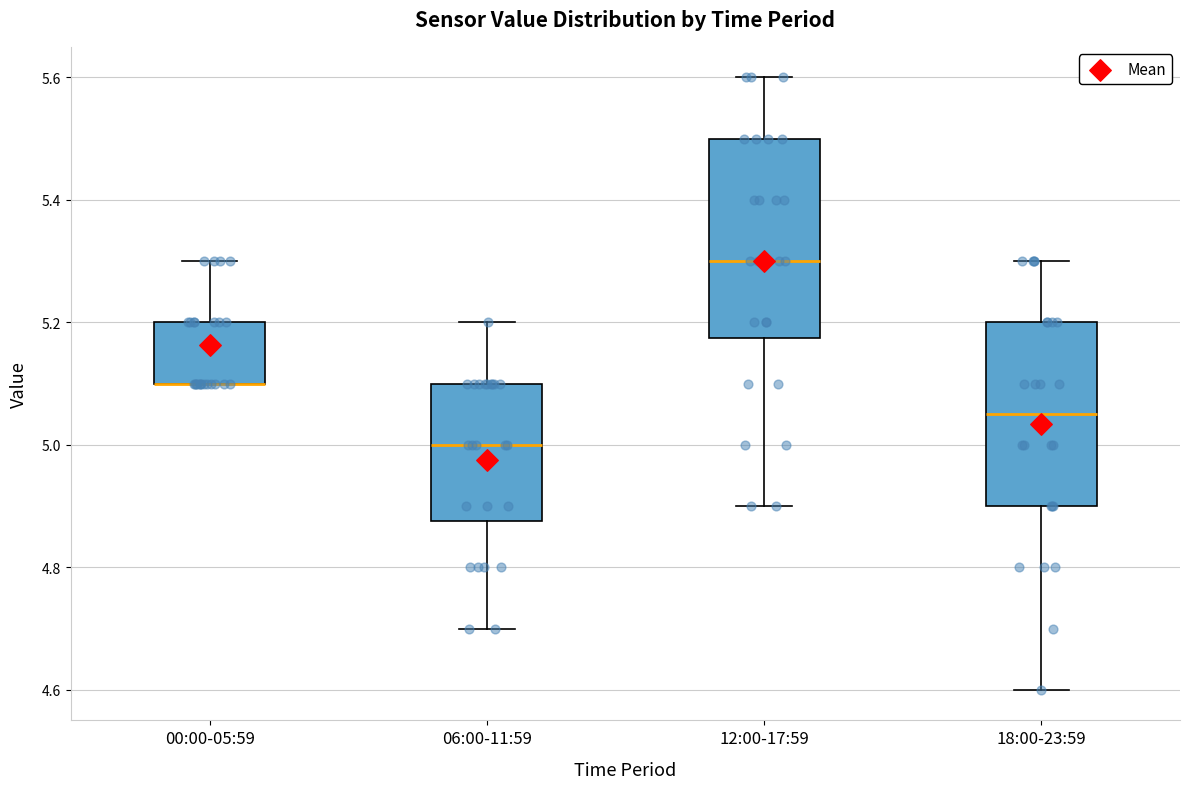

Comparing the boxes themselves (not the whiskers), which one is the tallest?

12:00-17:59